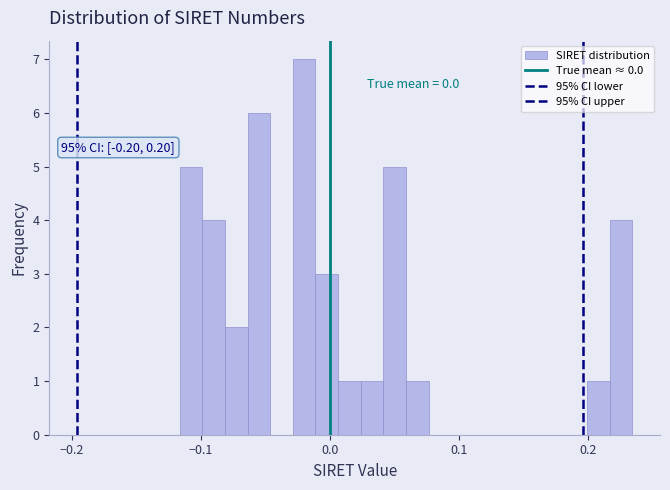

Read against the x-axis, roughly where is the centre of the tallest bar?

-0.02